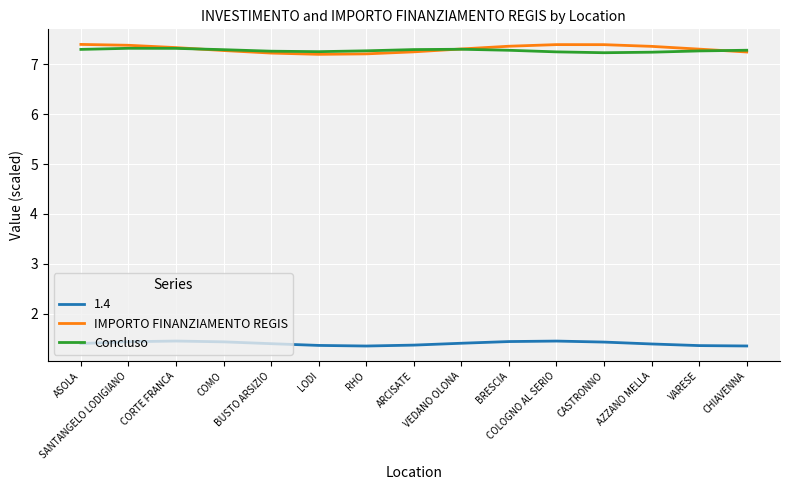

Which series has the widest spread of values?

IMPORTO FINANZIAMENTO REGIS